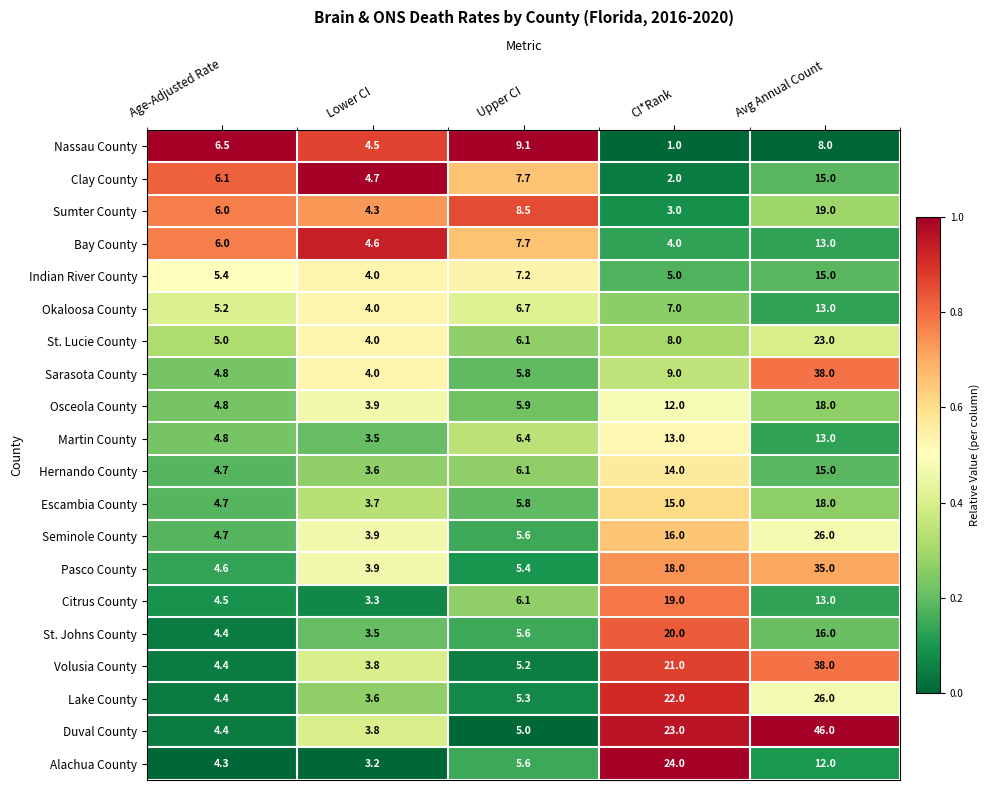

Is it true that Osceola County equals 5.9 at Upper CI?

True